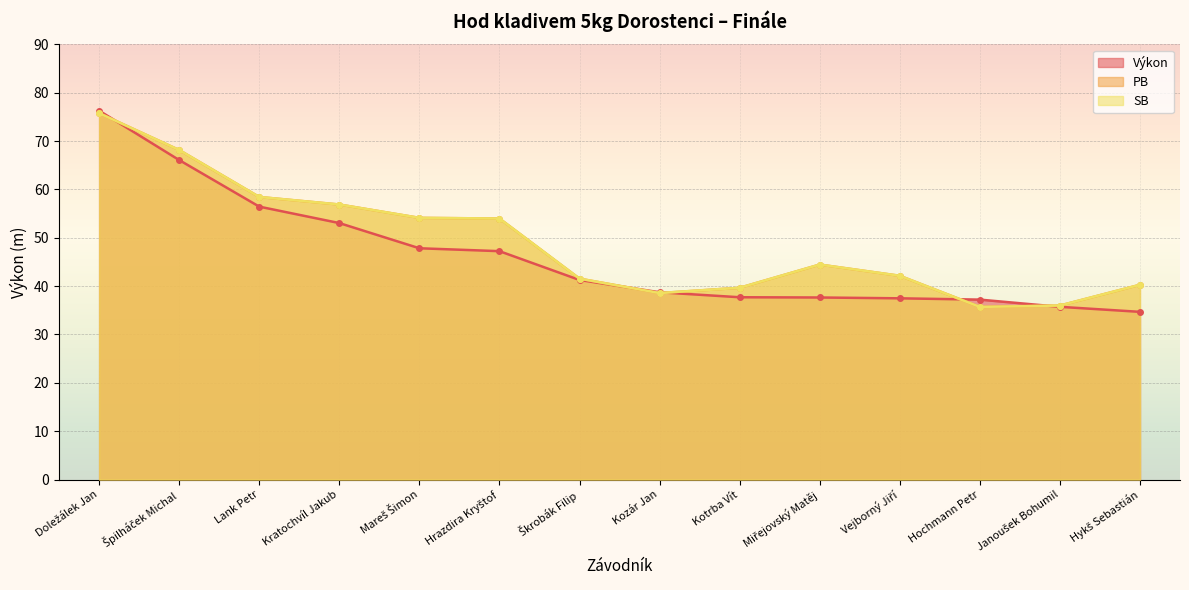

Is the value of PB at Doležálek Jan greater than the value of Výkon at Janoušek Bohumil?

Yes